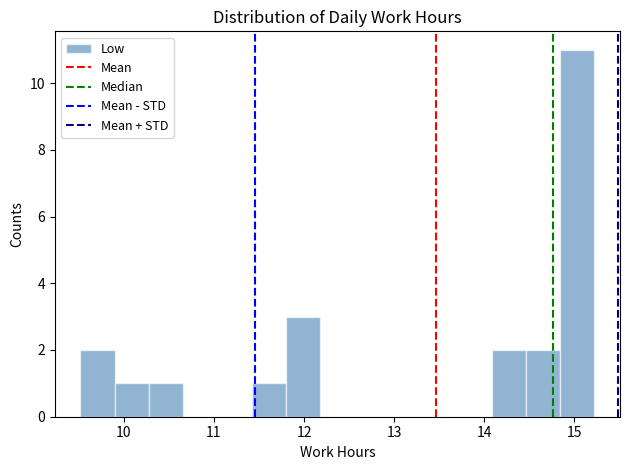

Read against the x-axis, roughly where is the centre of the tallest bar?

15.0